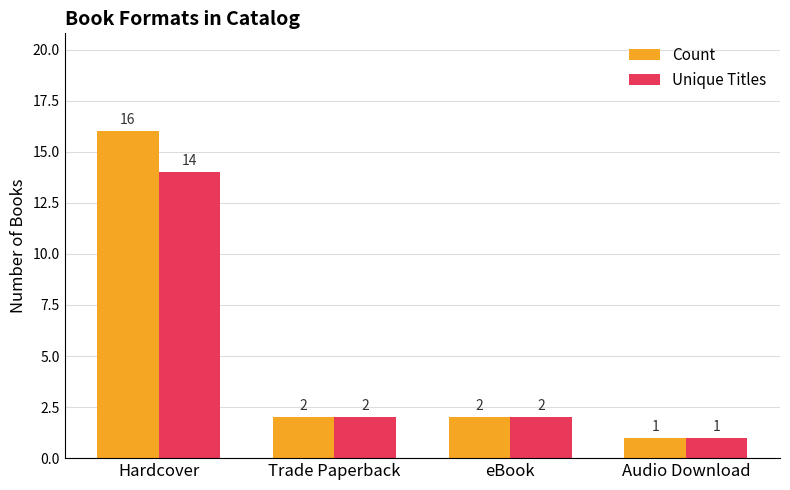

How many groups of bars are there?

4